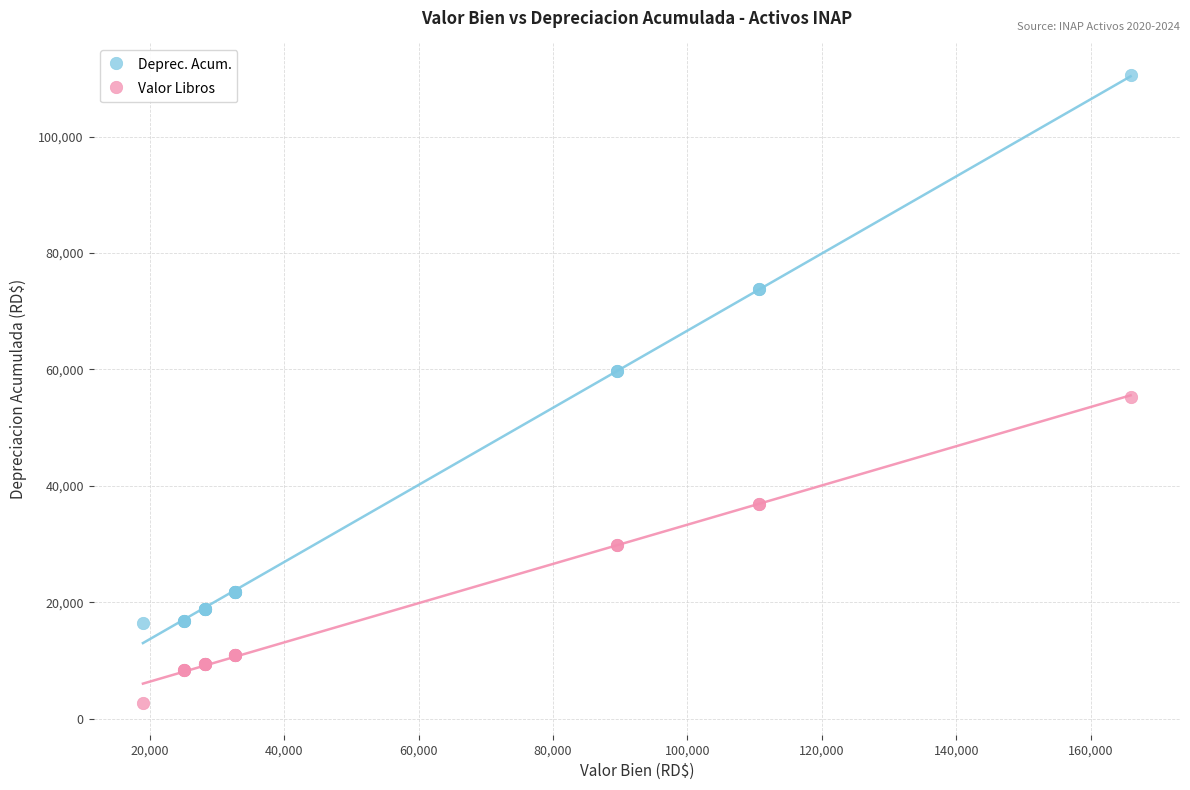

Which series contains the lowest Y value?

Valor Libros